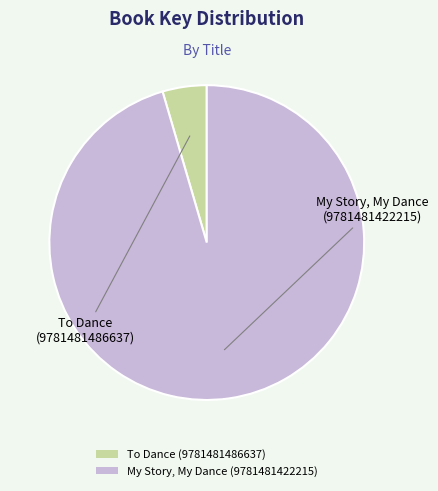

Is My Story, My Dance (9781481422215) the majority of the pie?

Yes